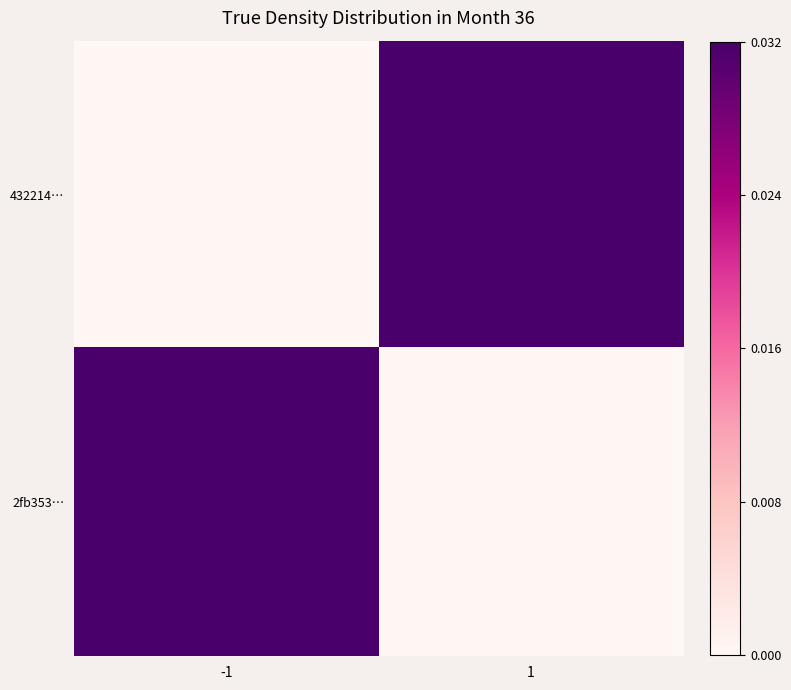

What is the spread (max minus min) of values at -1?

0.5